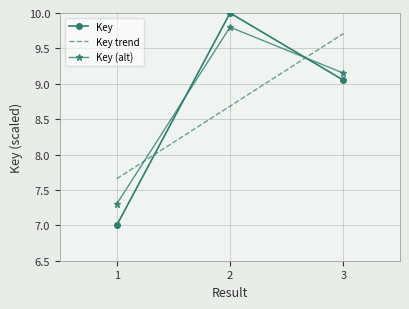

What is the sum of the Key trend values at 3 and 2?

18.4